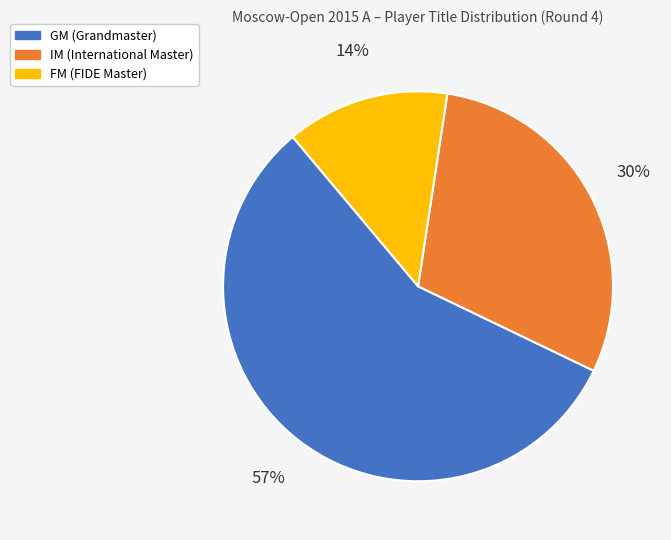

To the nearest percent, what is the difference between the IM and FM slice percentages?

16%